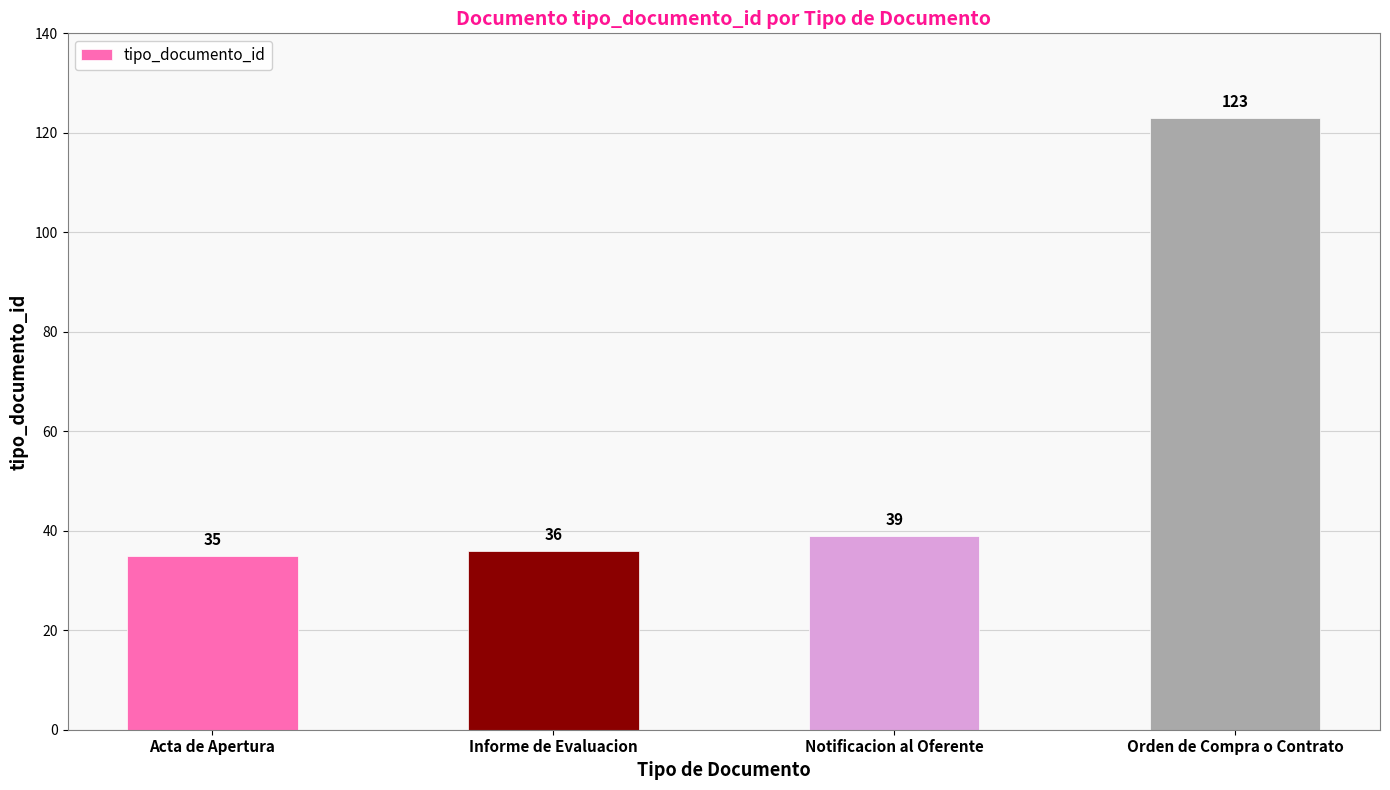

What is the label of the 2nd bar from the left?

Informe de Evaluacion